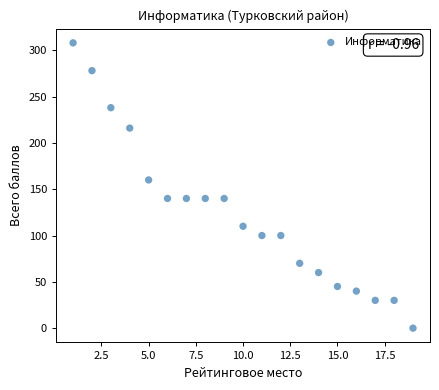

What is the range of X values (max minus min)?

18